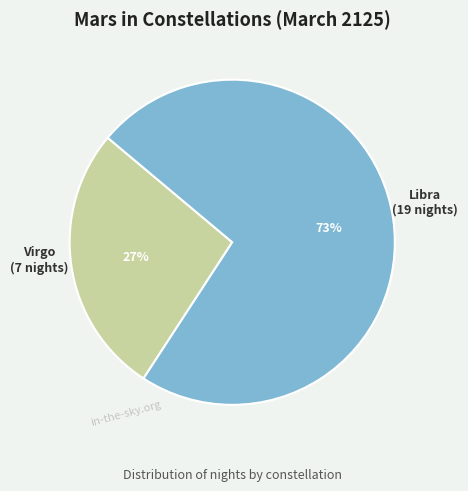

To the nearest percent, what is the difference between the largest and smallest slice percentages?

46%